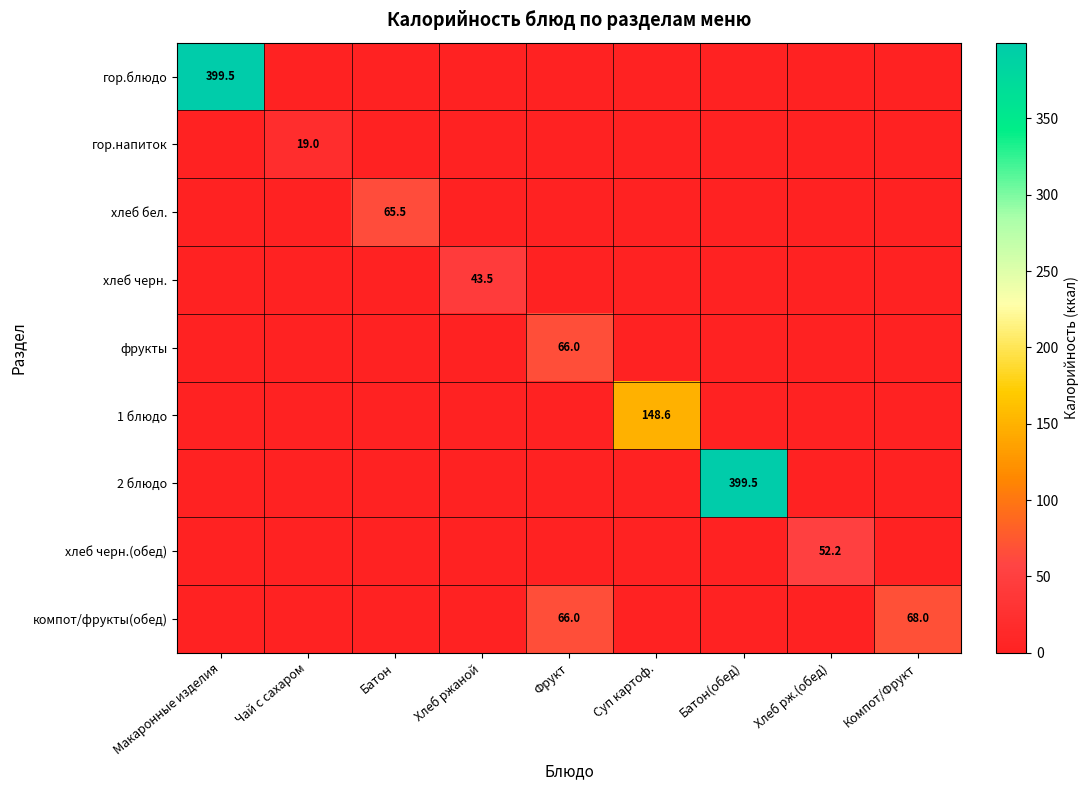

How many distinct data groups are displayed?

9